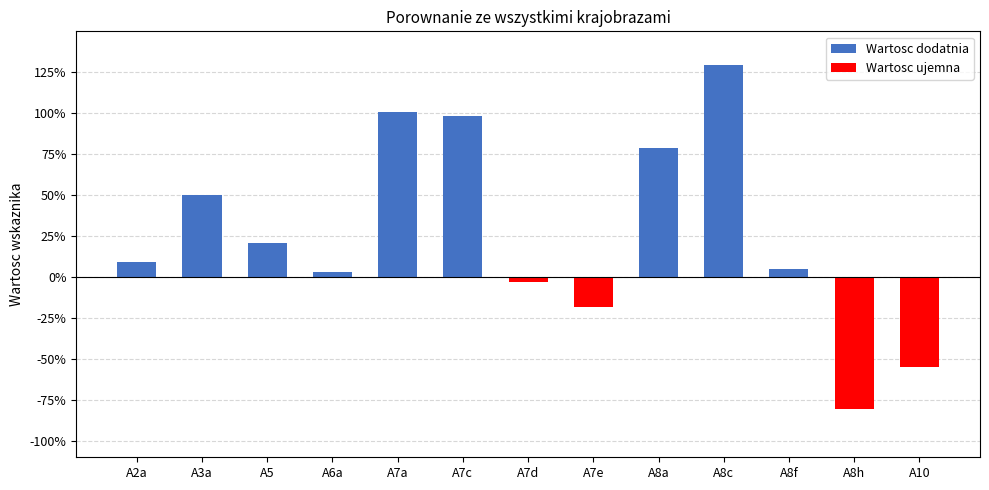

The chart shows a value of 0.1 at A2a. True or false?

True